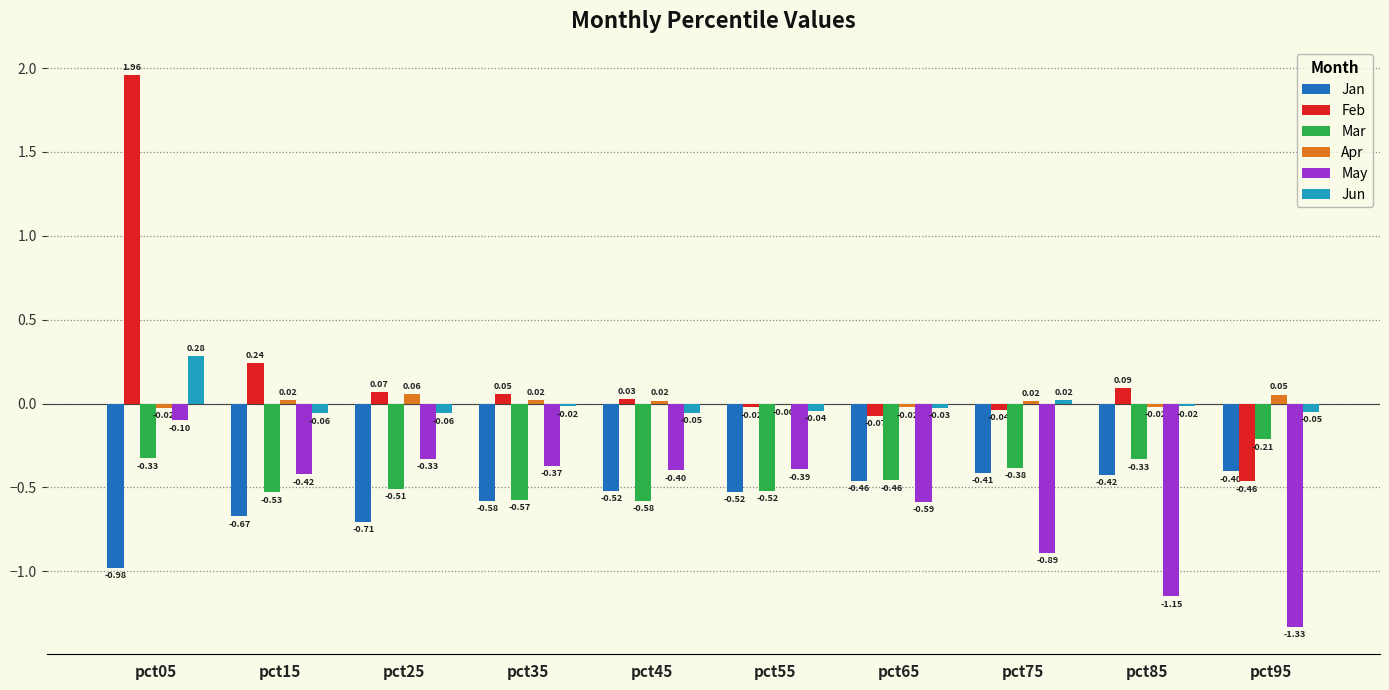

What are all the series names shown in the legend?

Jan, Feb, Mar, Apr, May, Jun